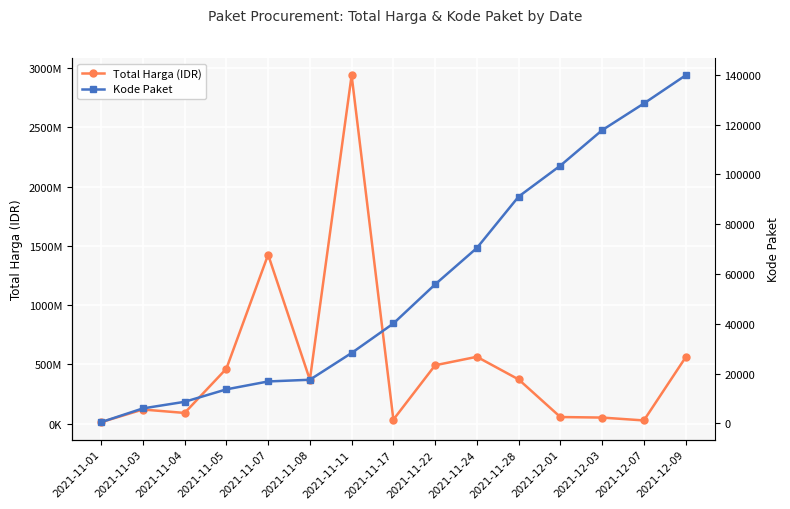

Which category has the lowest value in the Total Harga (IDR) series?

2021-11-01